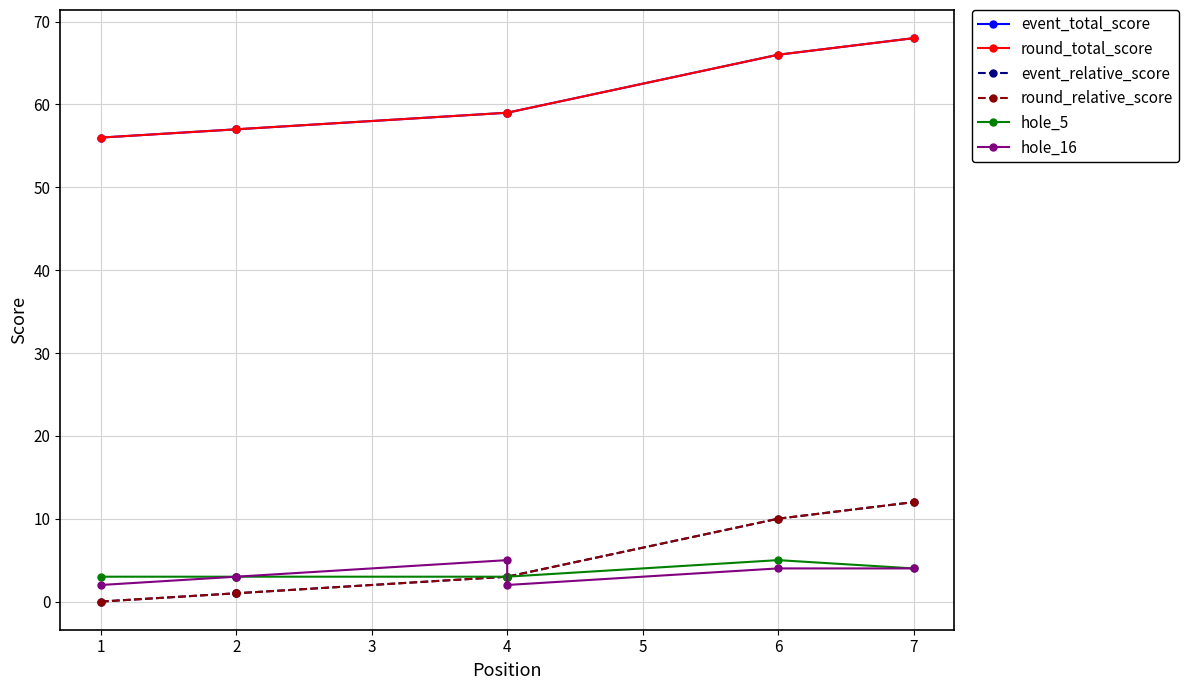

How many interior local peaks does the hole_5 series have?

1